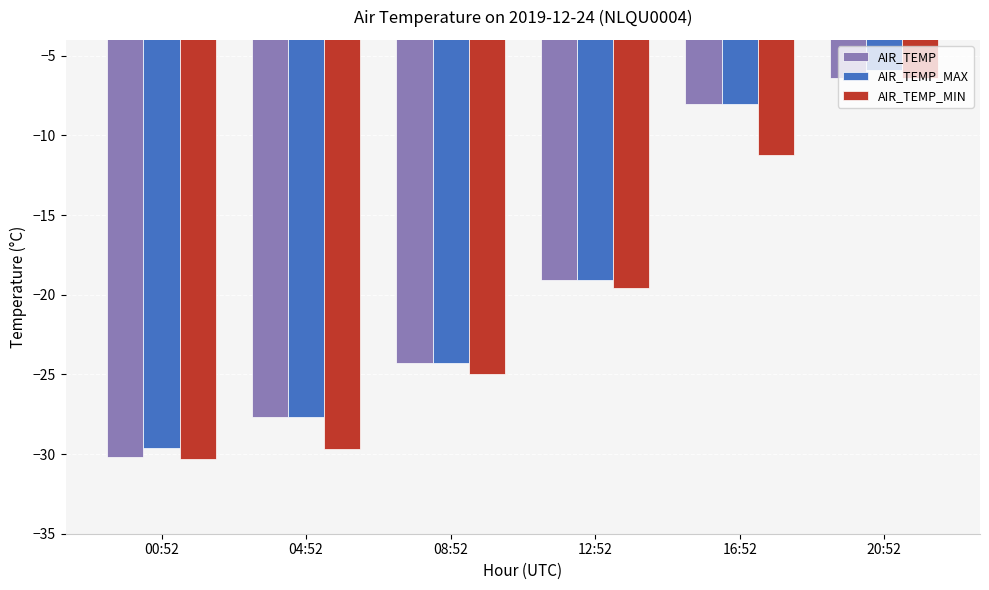

The value of AIR_TEMP_MAX at 00:52 is -14.4. True or false?

False